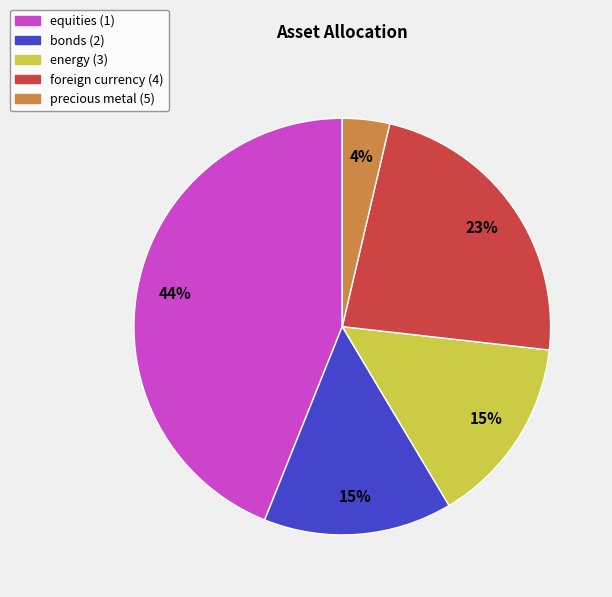

Does any single category account for the majority?

No